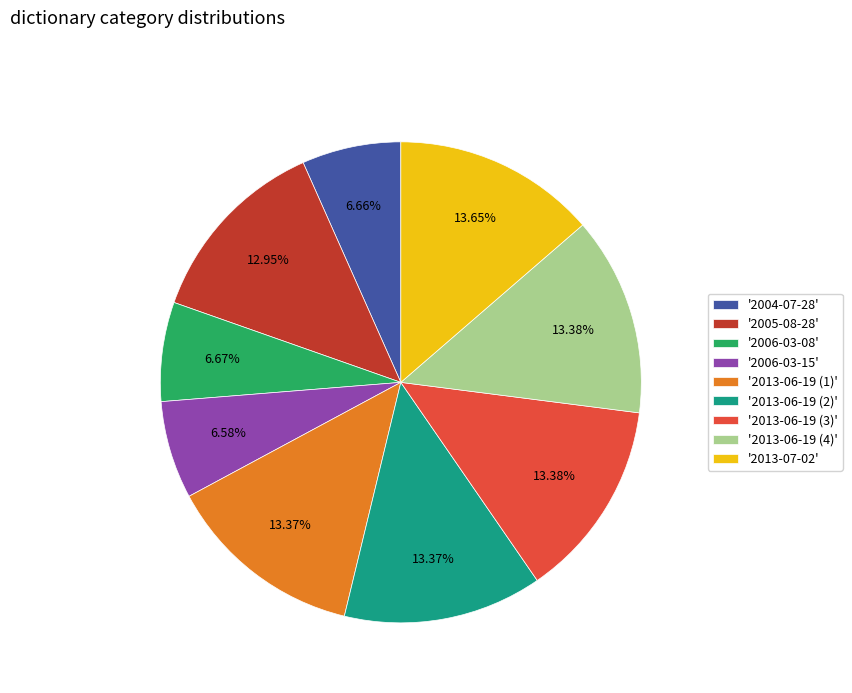

Approximately how many times larger is the value at '2013-06-19 (1)' compared to '2005-08-28'?

1.0